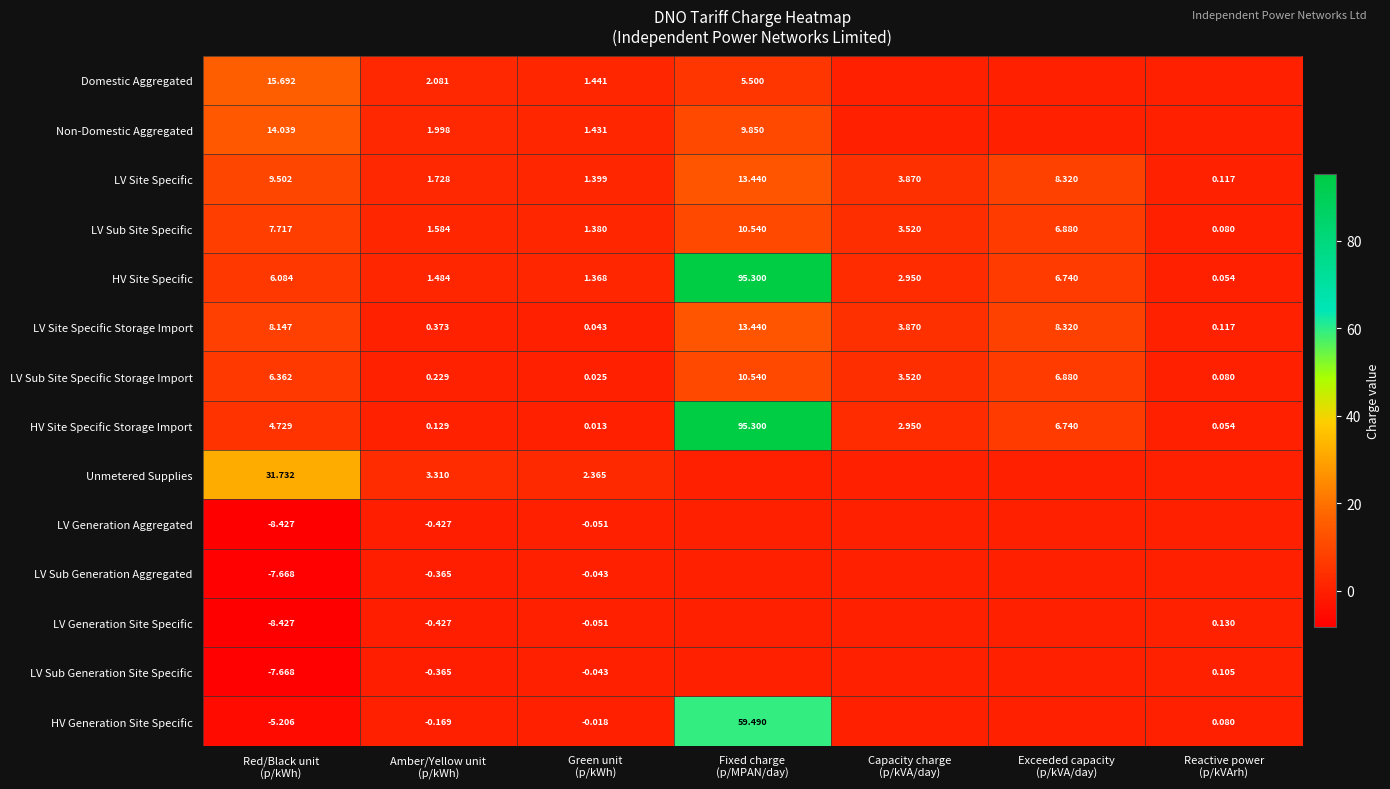

How many values in the LV Site Specific series exceed 3?

4